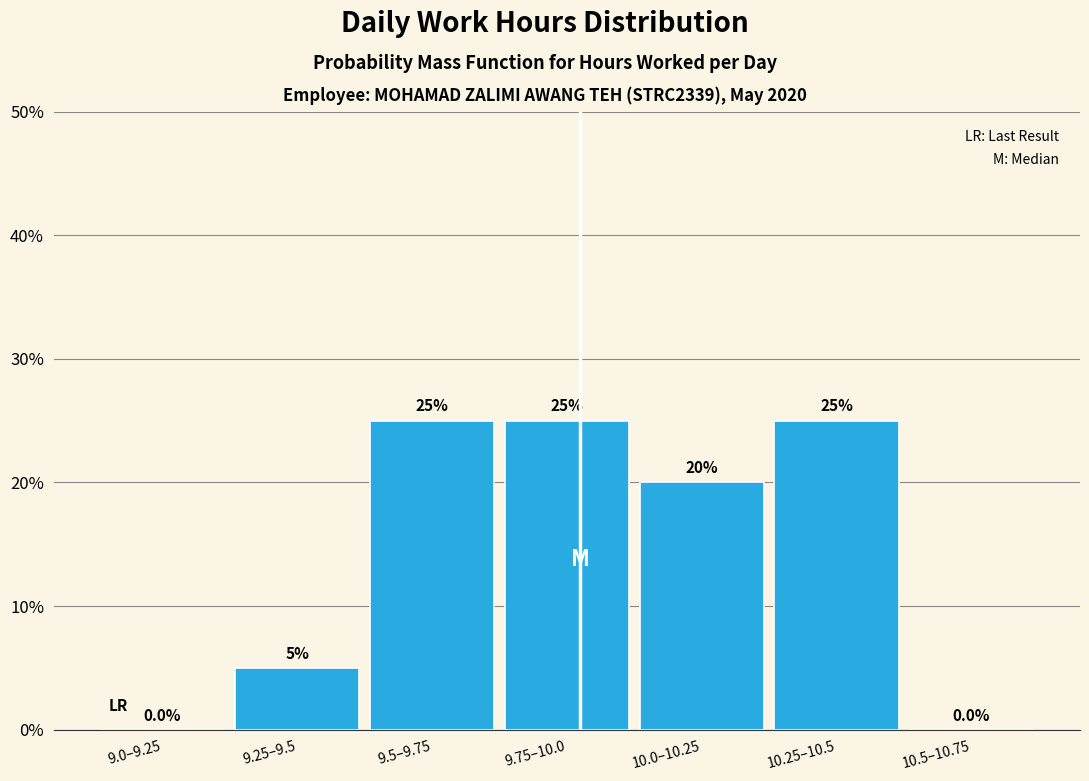

Reading right to left, list all the values displayed in this chart.

10.5–10.75=0	10.25–10.5=25	10.0–10.25=20	9.75–10.0=25	9.5–9.75=25	9.25–9.5=5	9.0–9.25=0